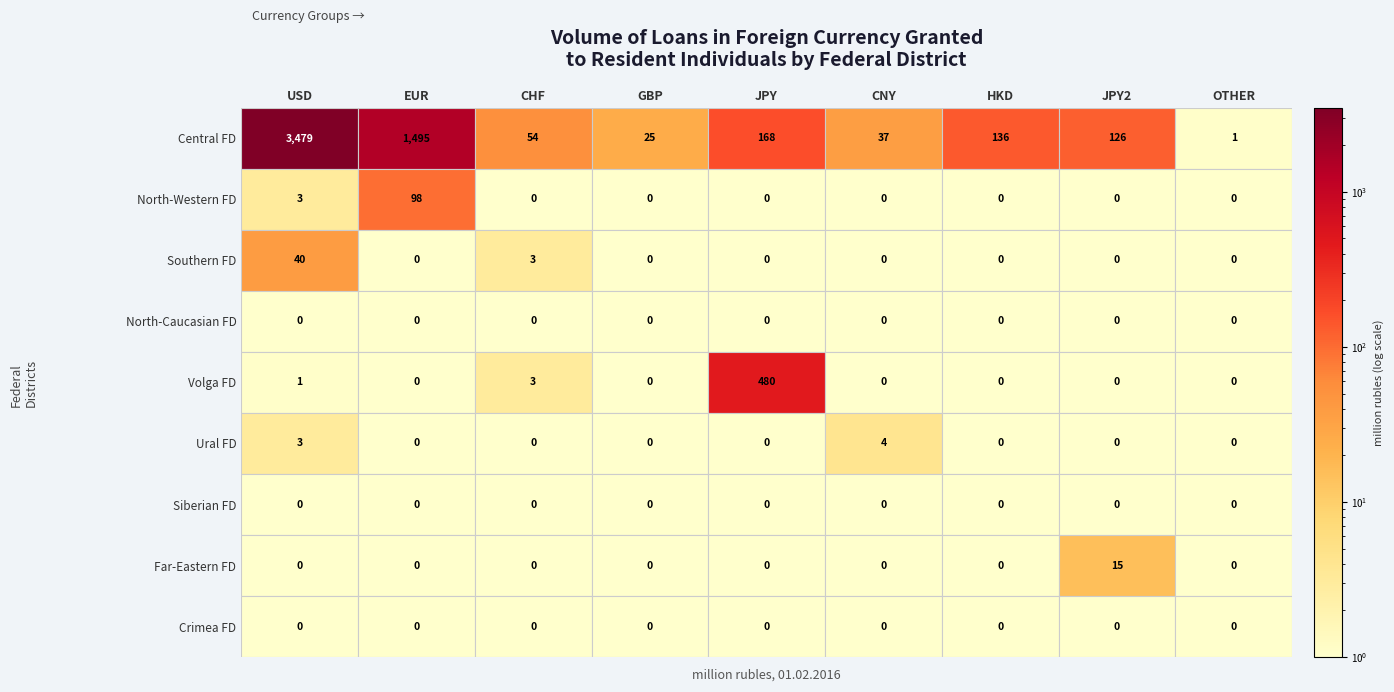

Reading left to right, extract all data points from this chart.

Central Federal District: 3479	1495	54	25	168	37	136	126	1
North-Western Federal District: 3	98	0	0	0	0	0	0	0
Southern Federal District: 40	0	3	0	0	0	0	0	0
North-Caucasian Federal District: 0	0	0	0	0	0	0	0	0
Volga Federal District: 1	0	3	0	480	0	0	0	0
Ural Federal District: 3	0	0	0	0	4	0	0	0
Siberian Federal District: 0	0	0	0	0	0	0	0	0
Far-Eastern Federal District: 0	0	0	0	0	0	0	15	0
Crimea Federal District: 0	0	0	0	0	0	0	0	0